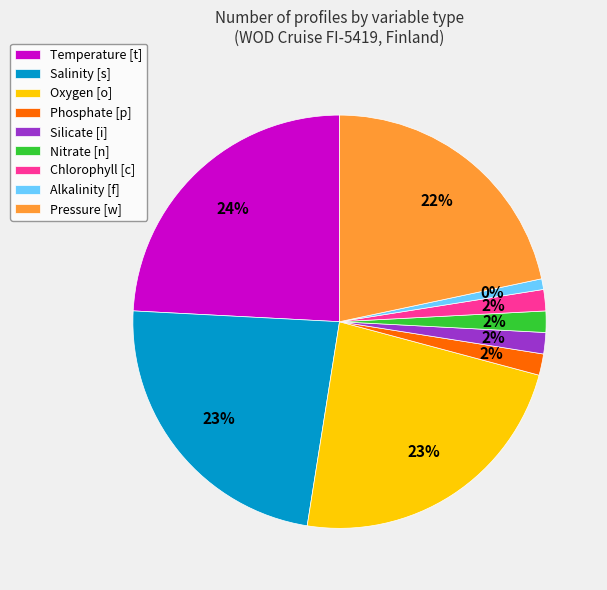

What is the change in value from Phosphate [p] to Alkalinity [f]?

-1